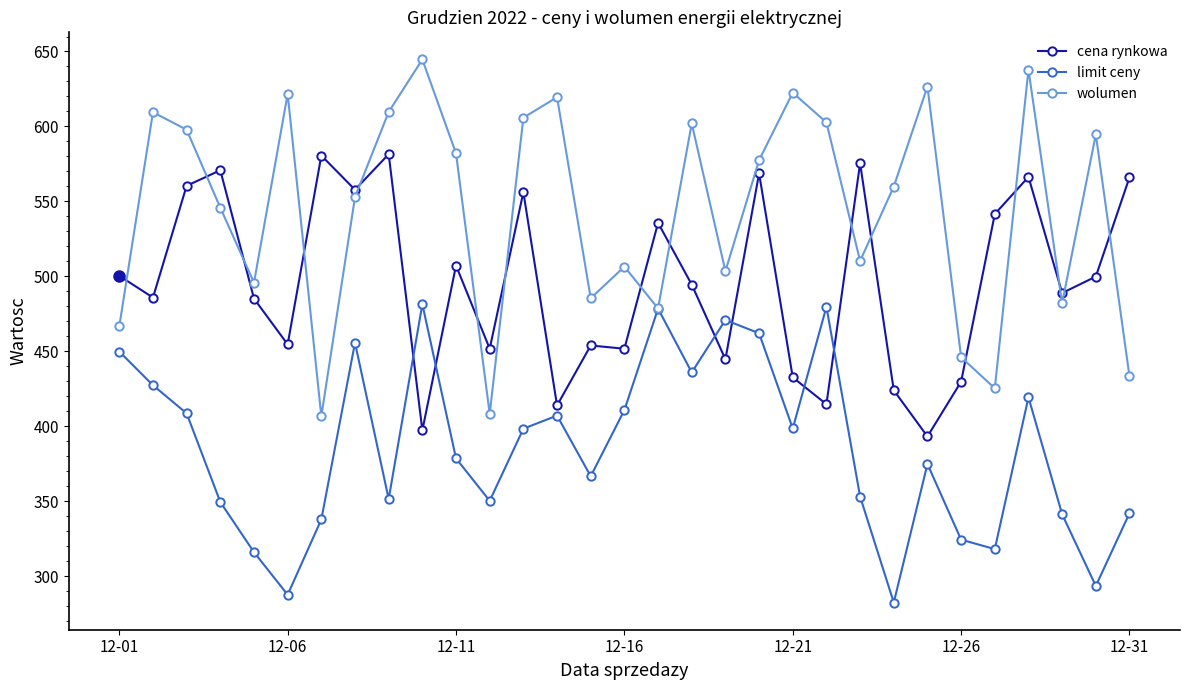

What is the value of the wolumen point at the 10th from the left?

644.7